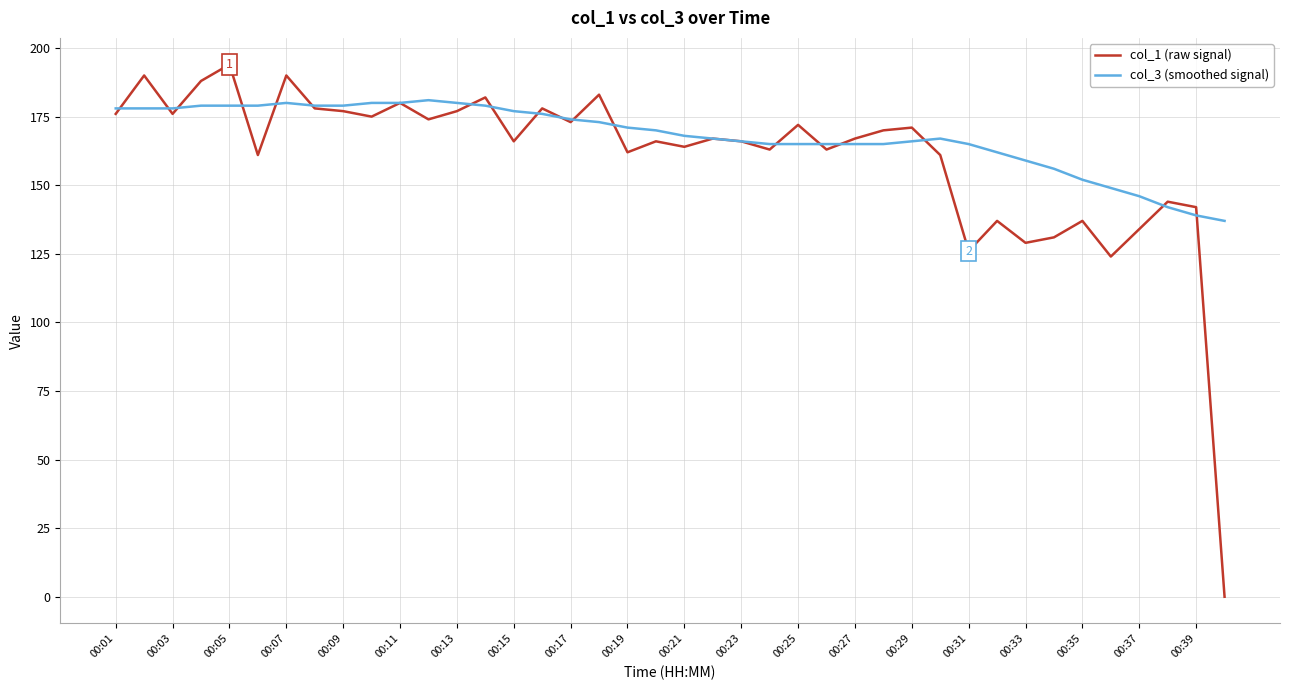

Rank the series by their maximum value, from lowest to highest.

col_3 (smoothed signal), col_1 (raw signal)